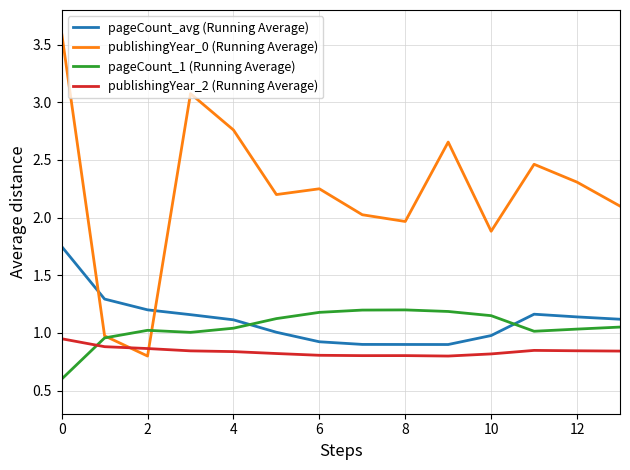

Does the chart display data point markers on the line(s)?

No